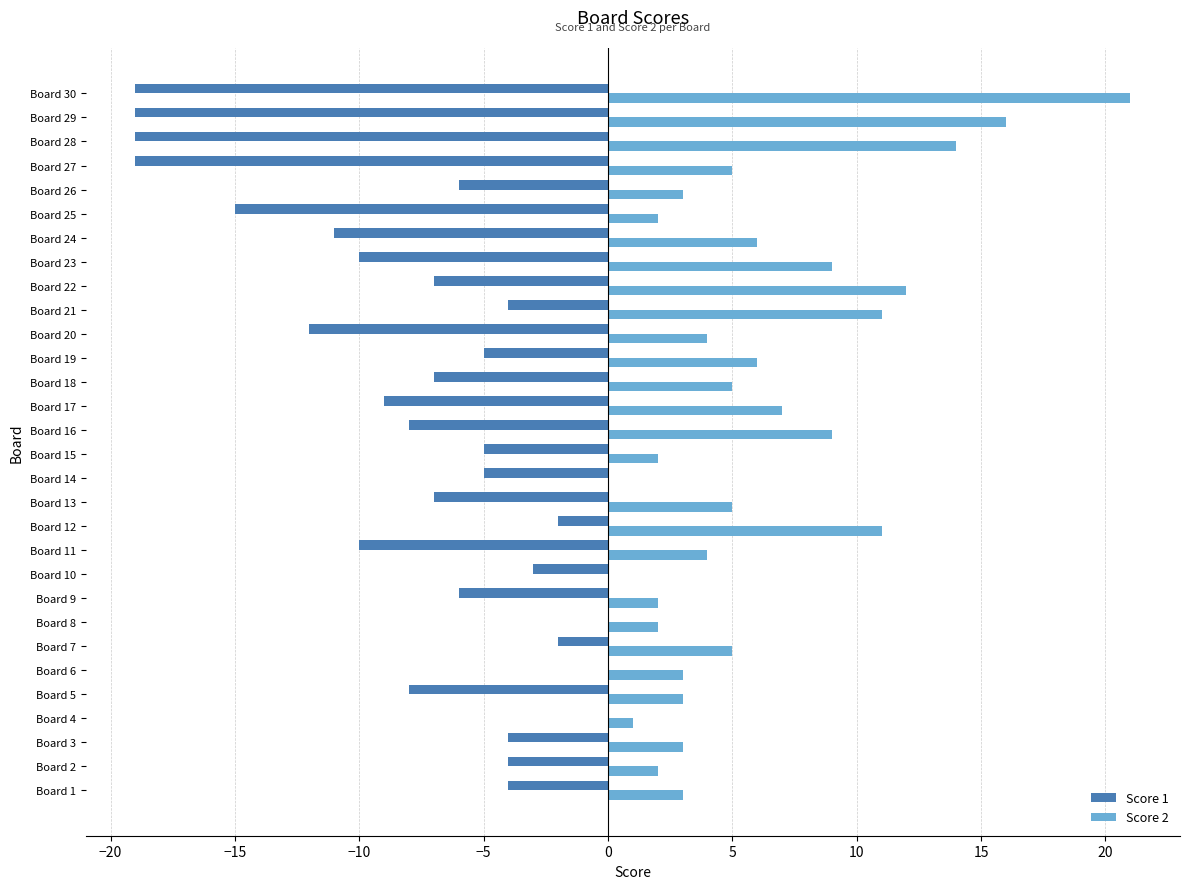

Is it true that Score 1 equals -2 at Board 7?

True